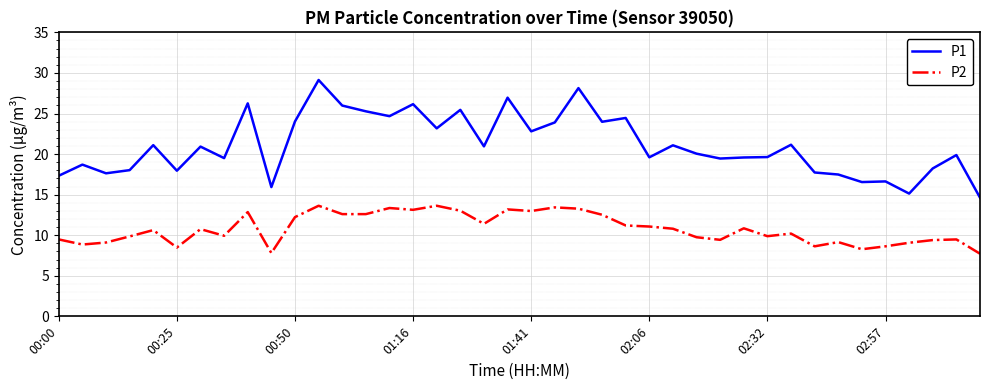

List the series in order of their peak value, highest first.

P1, P2